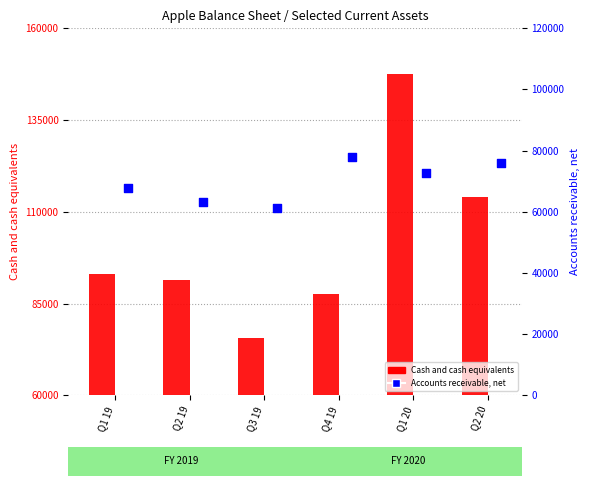

At which category is the sum across all series the highest?

Q1 20